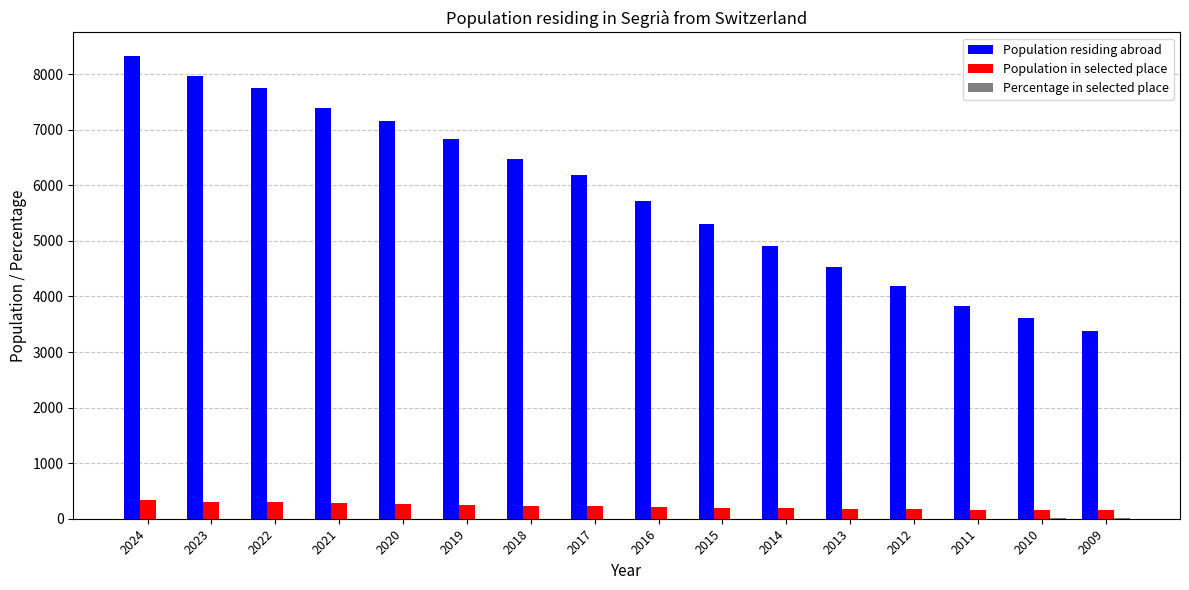

At which label is Population residing abroad closest to 5858?

2016